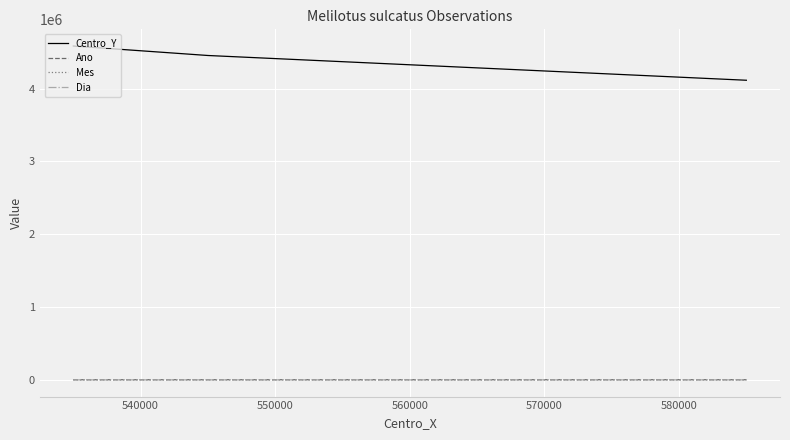

True or false: Dia has a value of 6 at 550000.

False